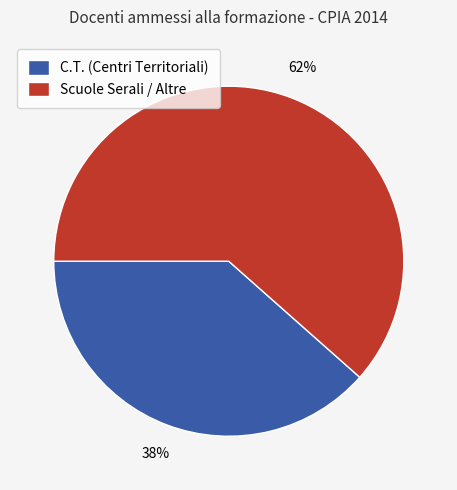

Rank the categories by value from lowest to highest.

C.T. (Centri Territoriali), Scuole Serali / Altre